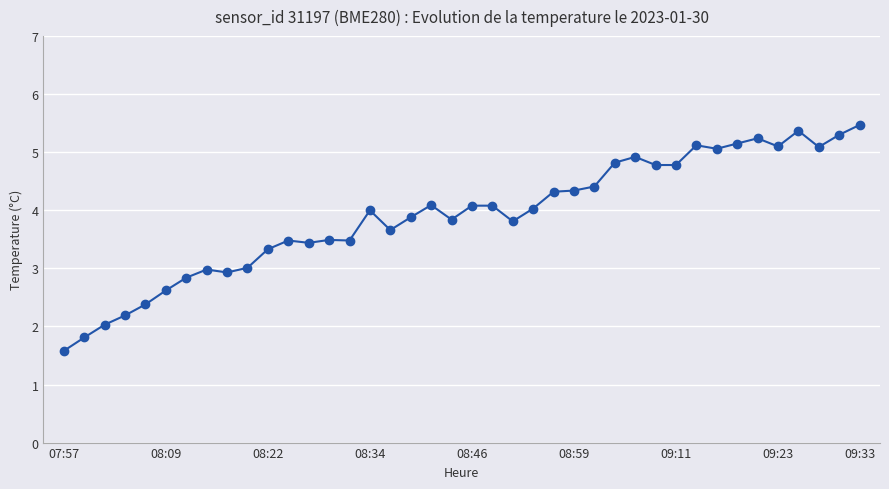

What is the difference between the maximum and minimum values?

3.9